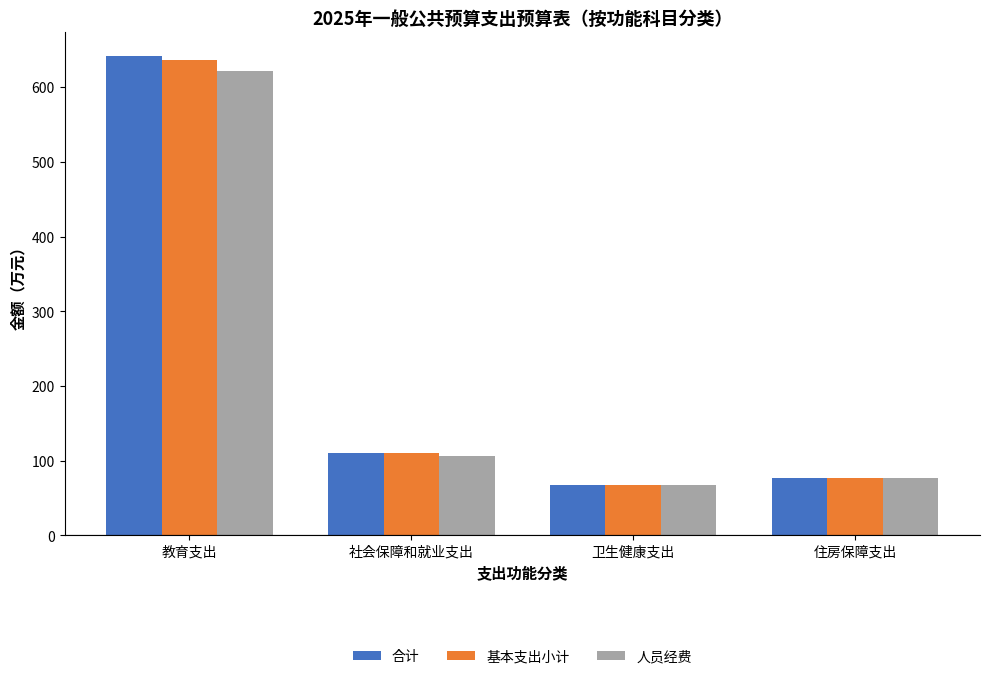

What is the average value of the 人员经费 series?

217.7